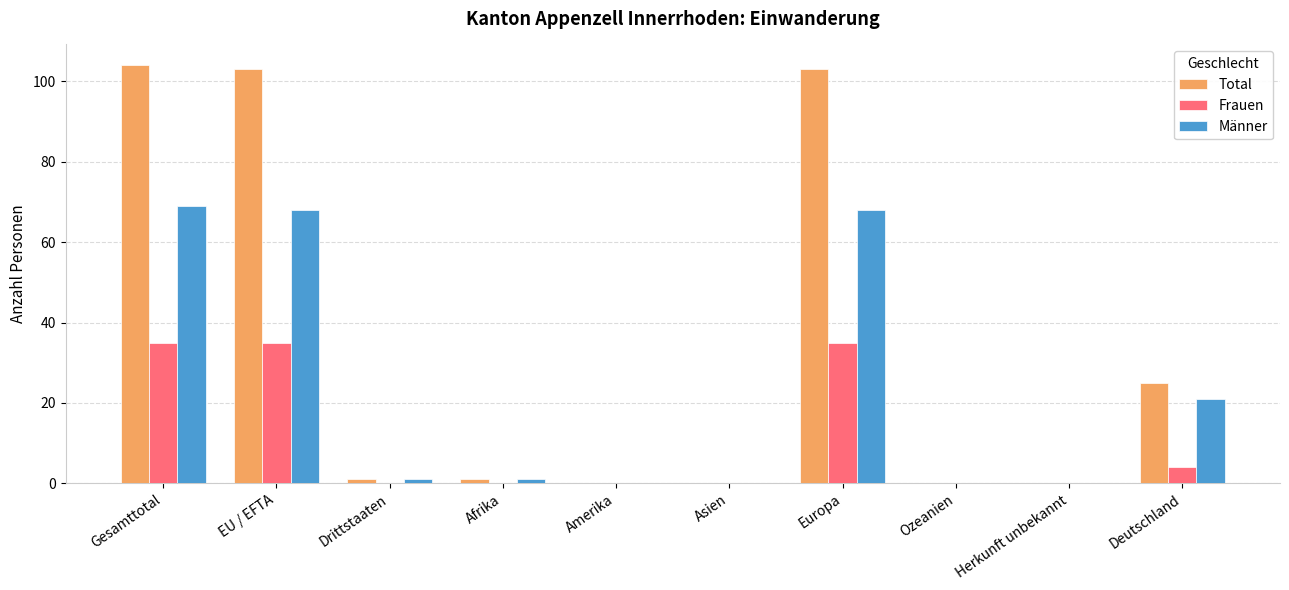

How many data points does each series have?

10